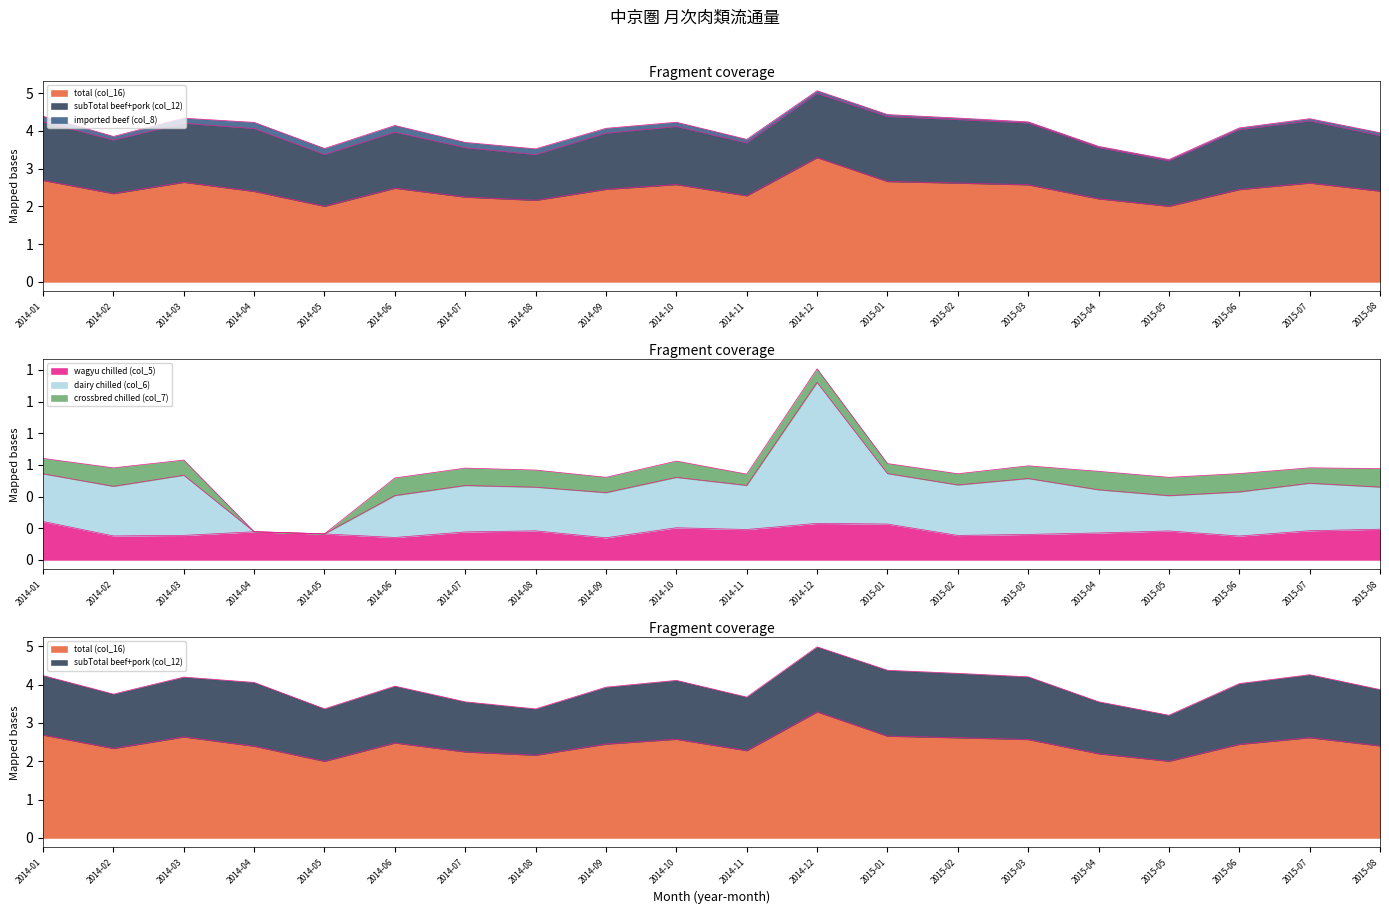

At which label does dairy chilled (col_6) reach its minimum?

2014-05